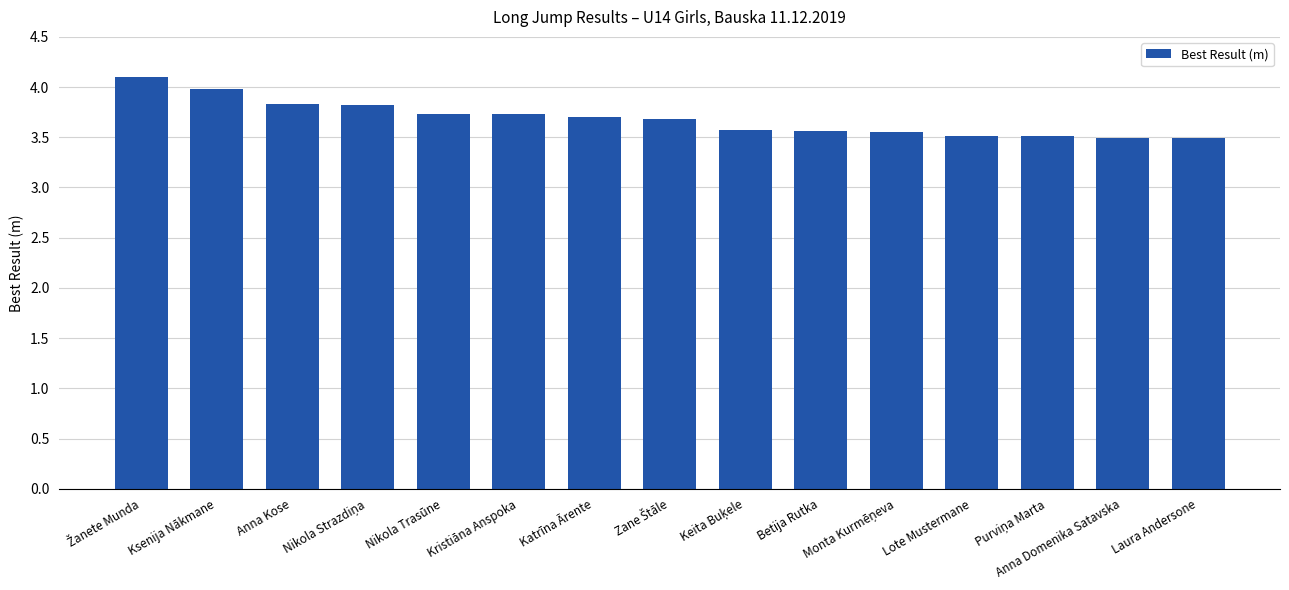

What is the average value?

3.7